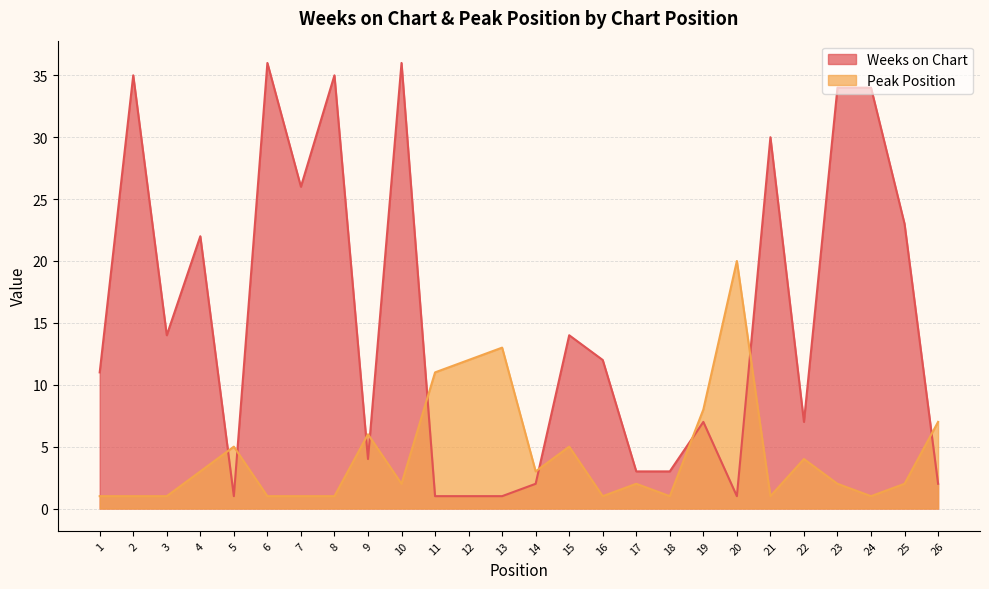

Does the chart have visible grid lines?

Yes